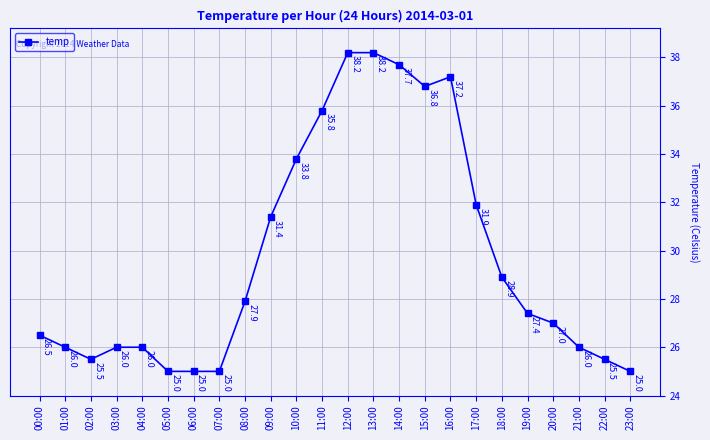

What is the label of the 6th point from the left?

05:00